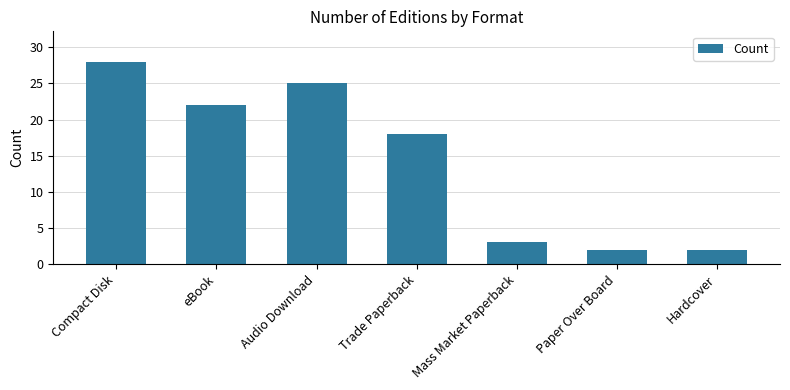

Does the chart contain stacked bars?

No